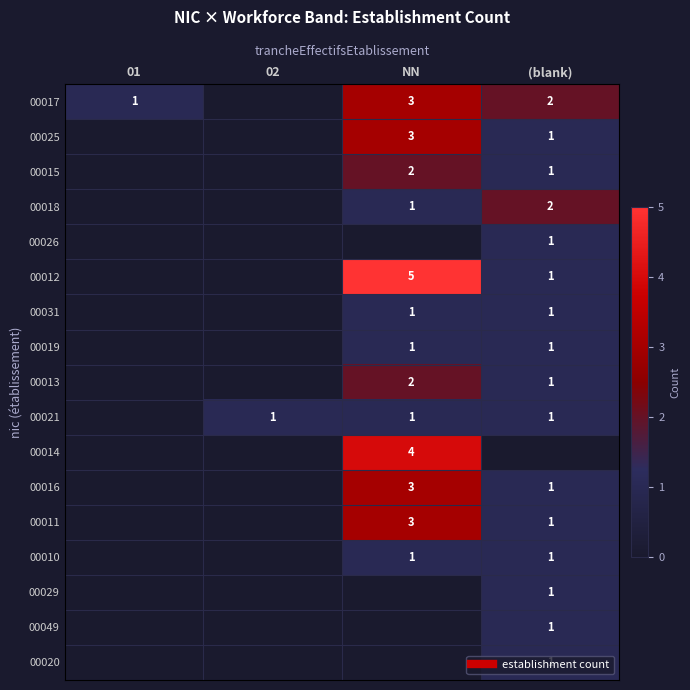

At which label is 00026 closest to 0?

01